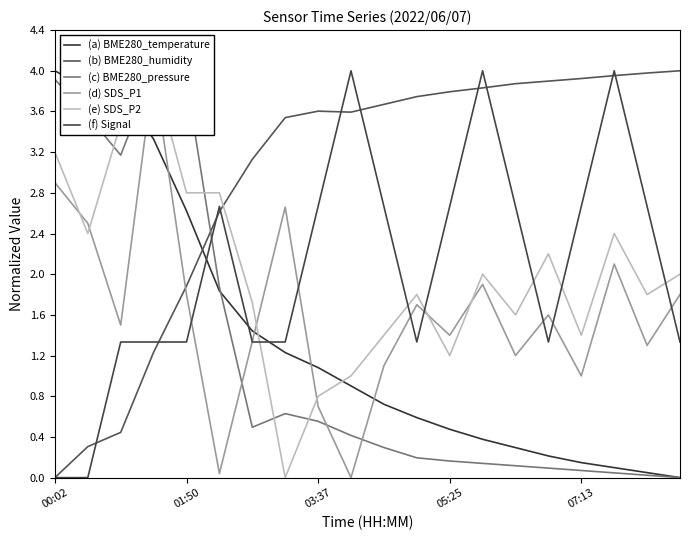

What position from the left is 01:50?

2